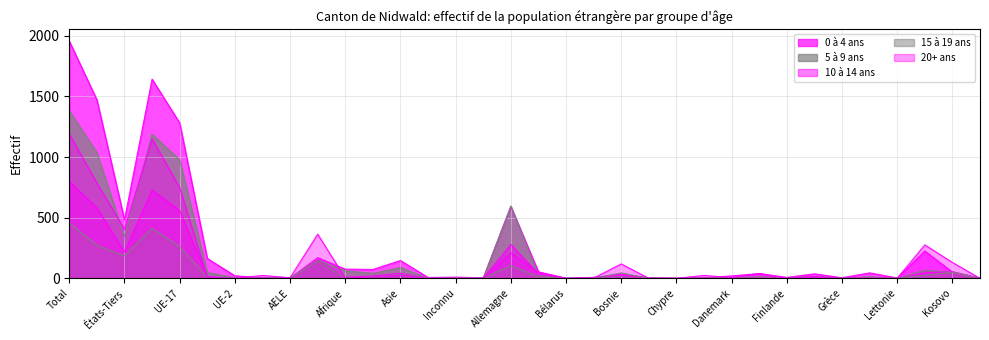

What is the difference between the second highest and minimum values in the 10 à 14 ans series?

728